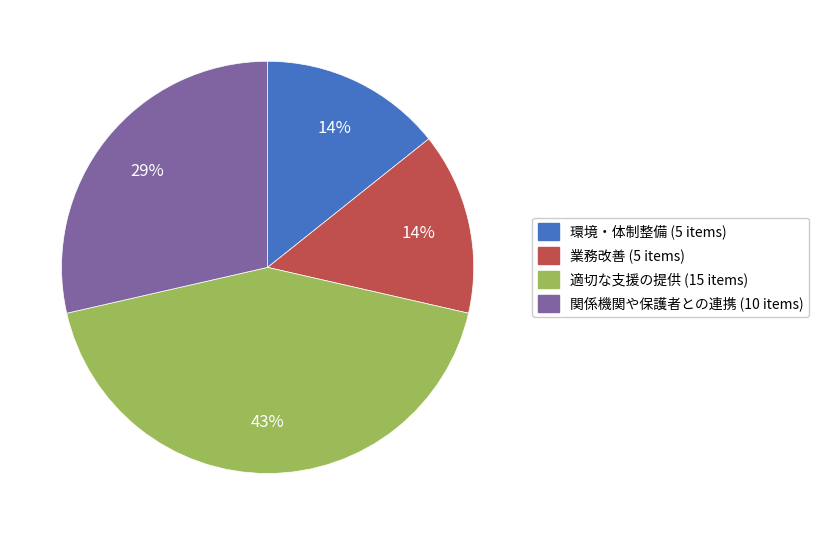

Is the sum of 業務改善 and 適切な支援の提供 greater than half?

Yes